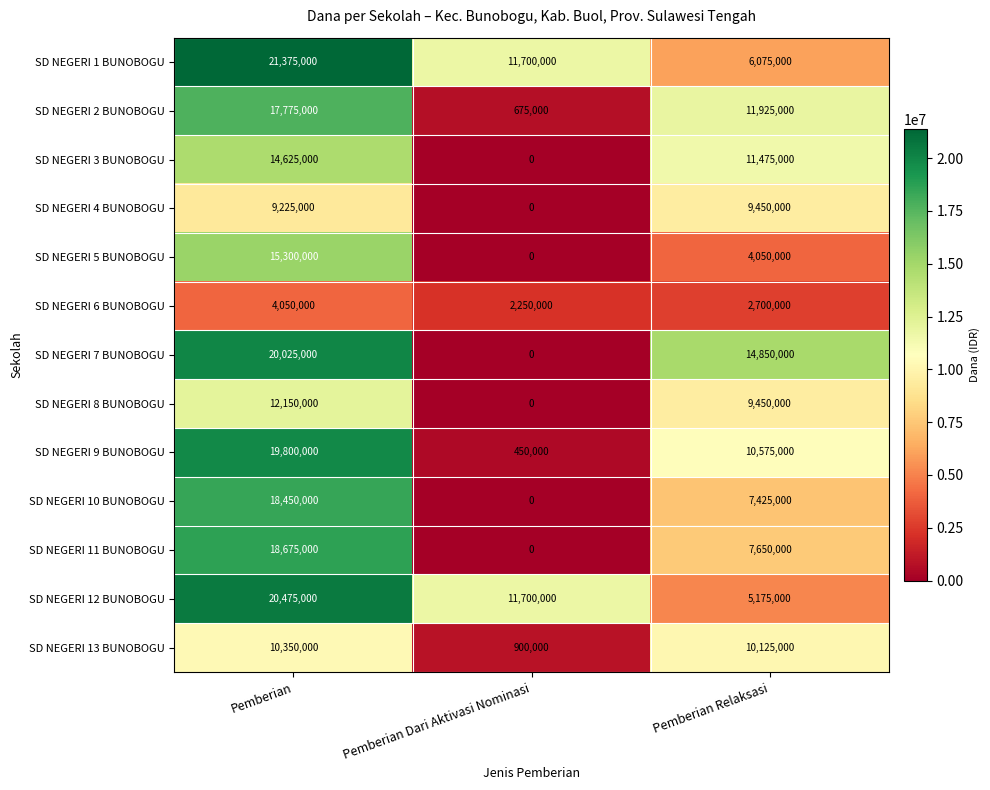

Which label corresponds to the smallest value in the chart?

Pemberian Dari Aktivasi Nominasi